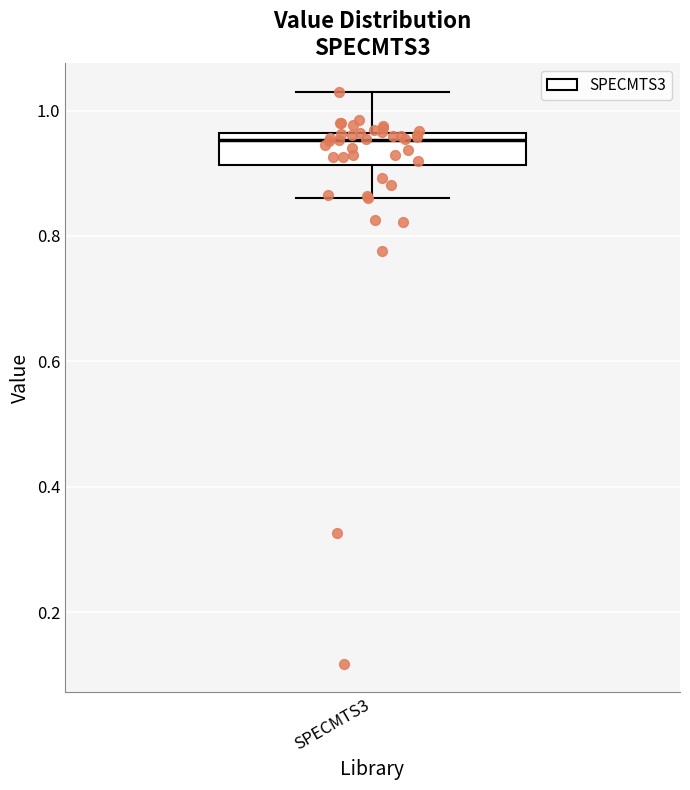

Transcribe this box plot: give where the median line is, the range the box spans, and where the two whiskers end, as read against the y-axis. The values are not printed on the chart, so give them approximately, as read against the axis.

median 0.96 (just below the box's upper edge), box 0.92 to 0.96, whiskers 0.86 to 1.04